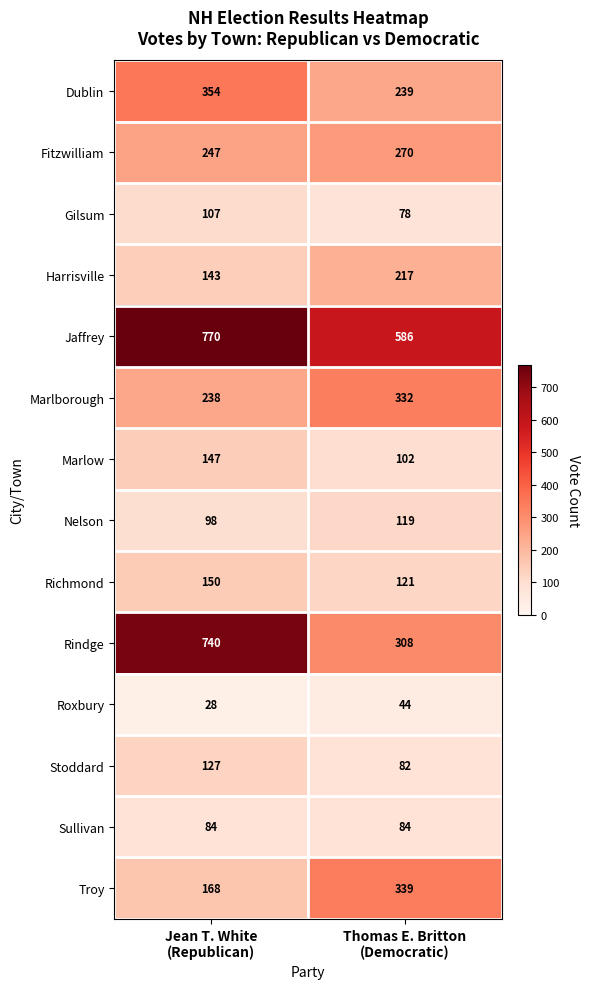

Which series has the largest range (max minus min)?

Rindge